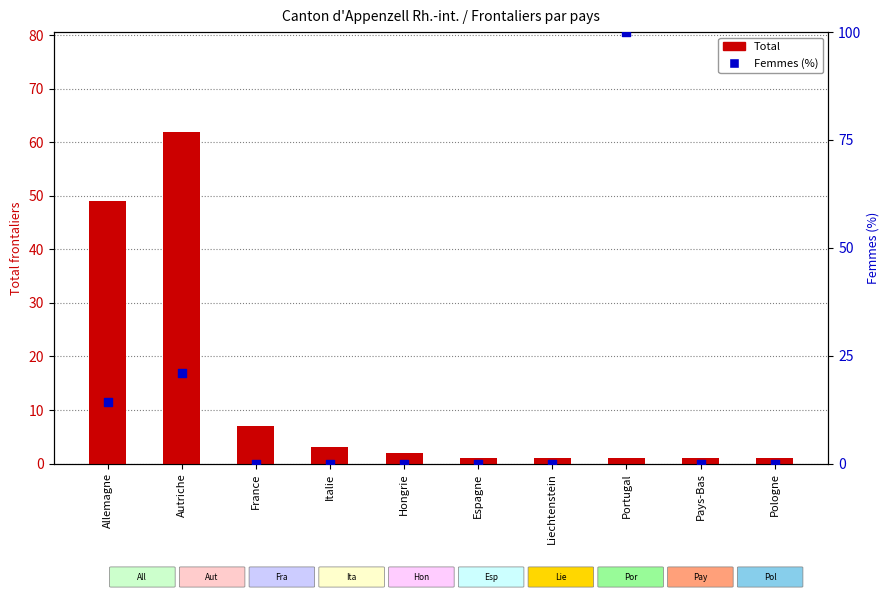

Which series contains the lowest Y value?

Femmes (%)